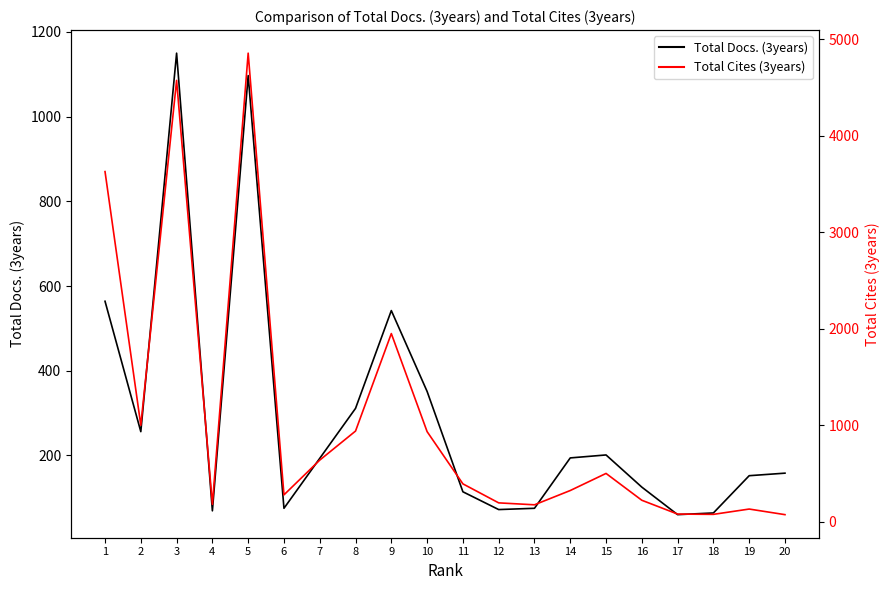

Which series has the largest total across all categories?

Total Cites (3years)